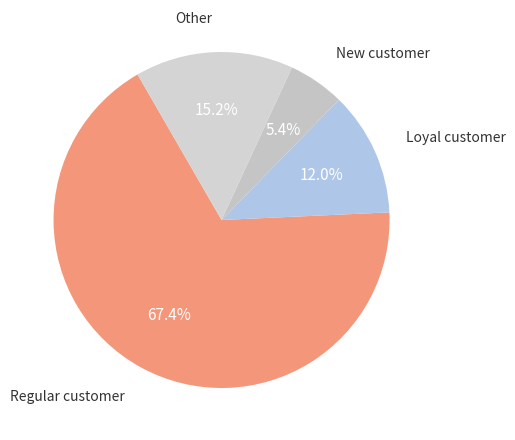

What percentage is NOT represented by Loyal customer?

88.0%